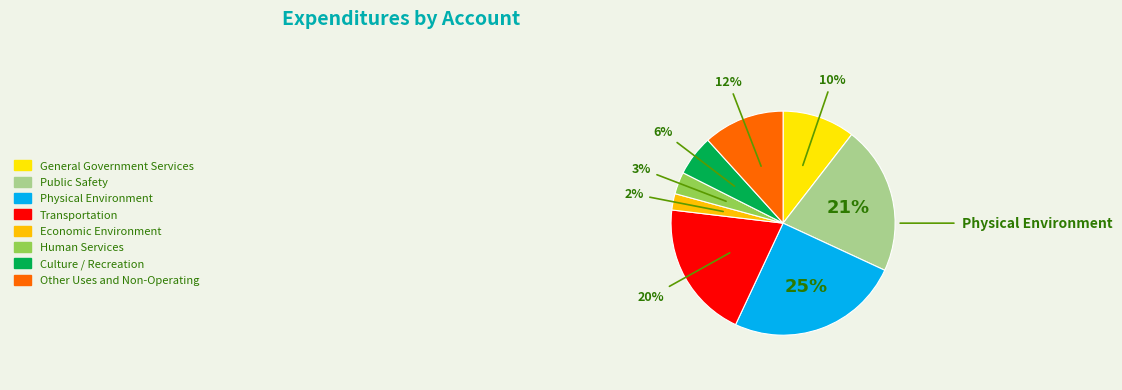

How many slices are in this pie chart?

8